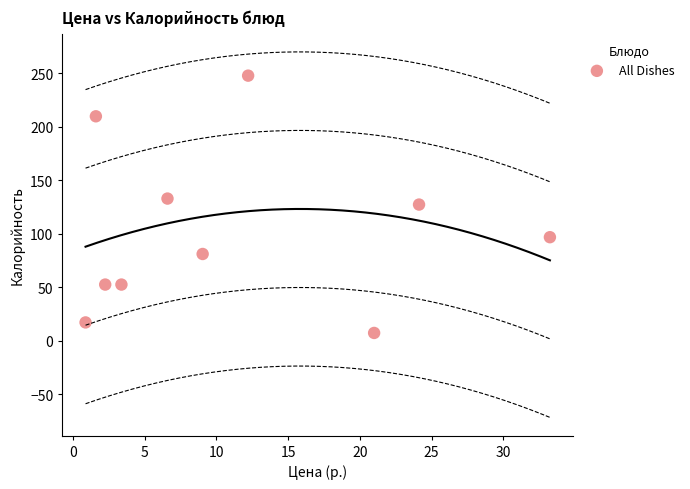

What is the range of X values (max minus min)?

32.4